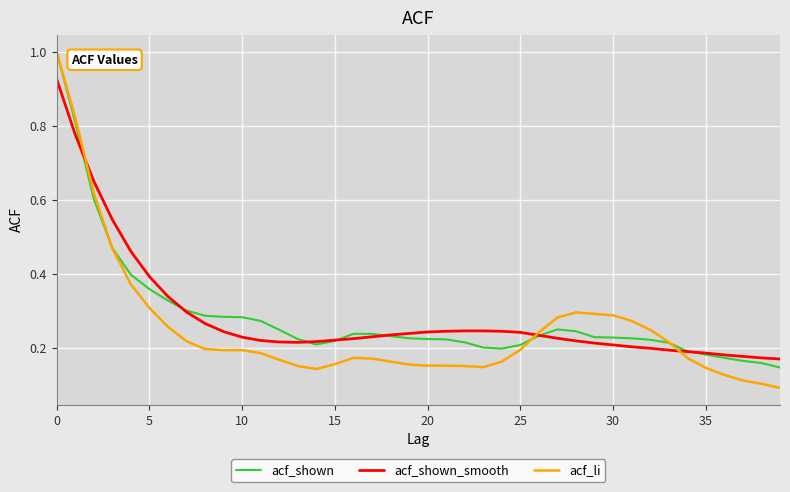

Which series has the largest range (max minus min)?

acf_li